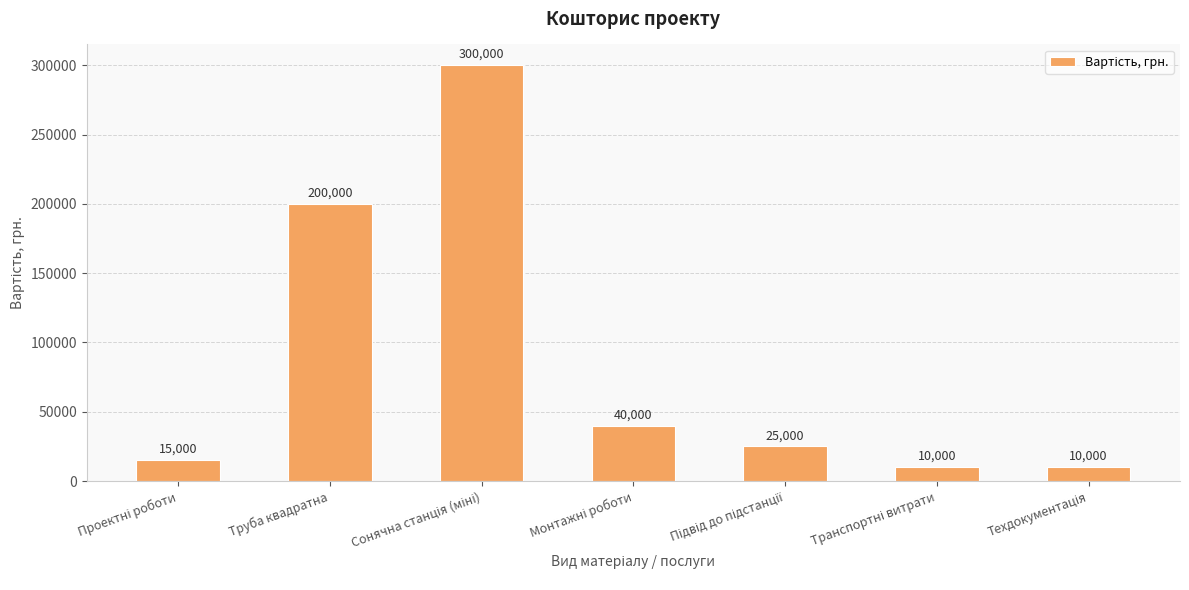

Where does the data first go above 25000?

Труба квадратна